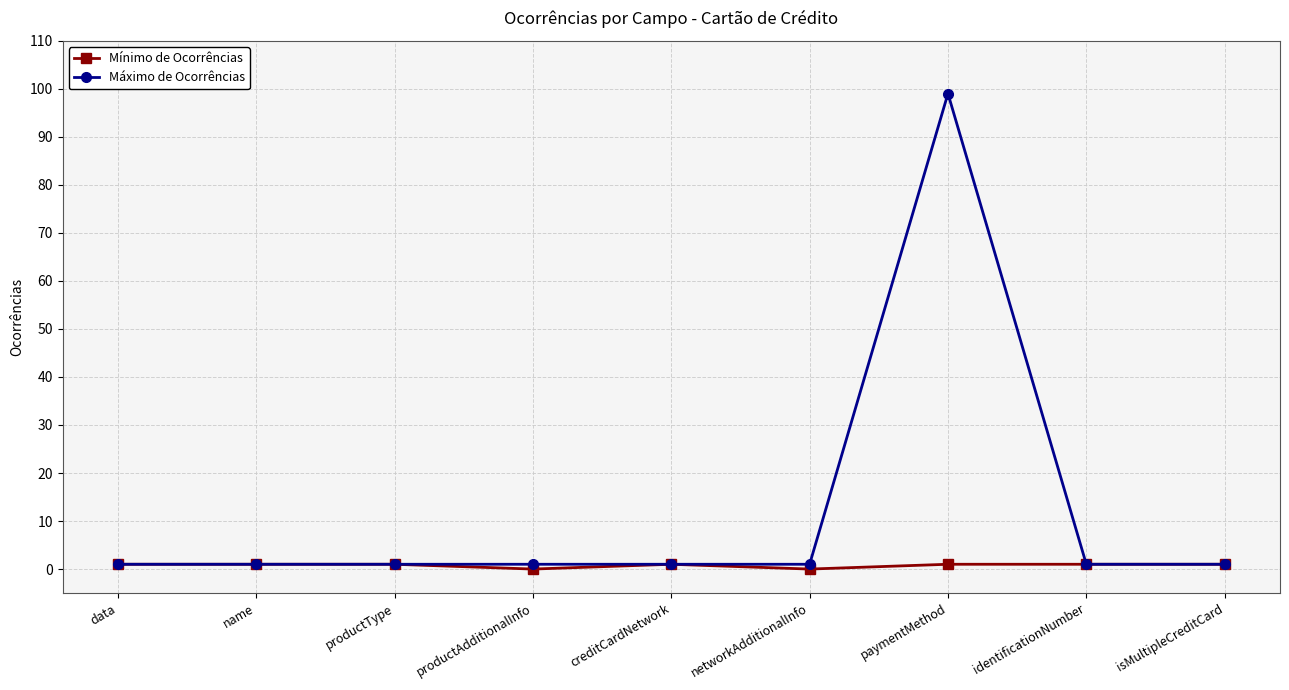

What is the total value across all series at name?

2